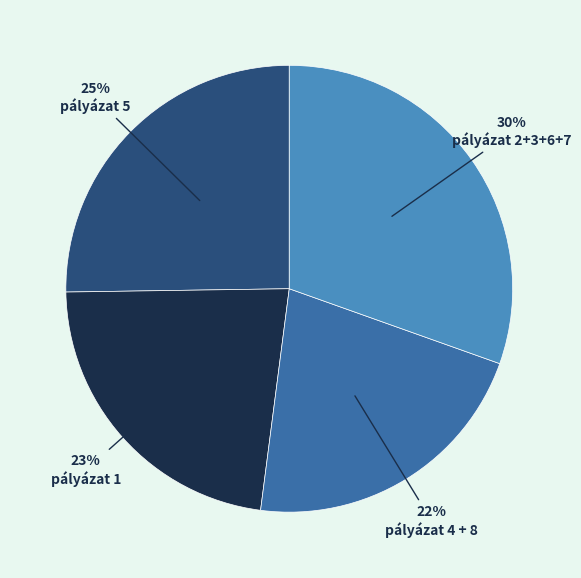

The pályázat 1 slice represents 23% of the pie. True or false?

True